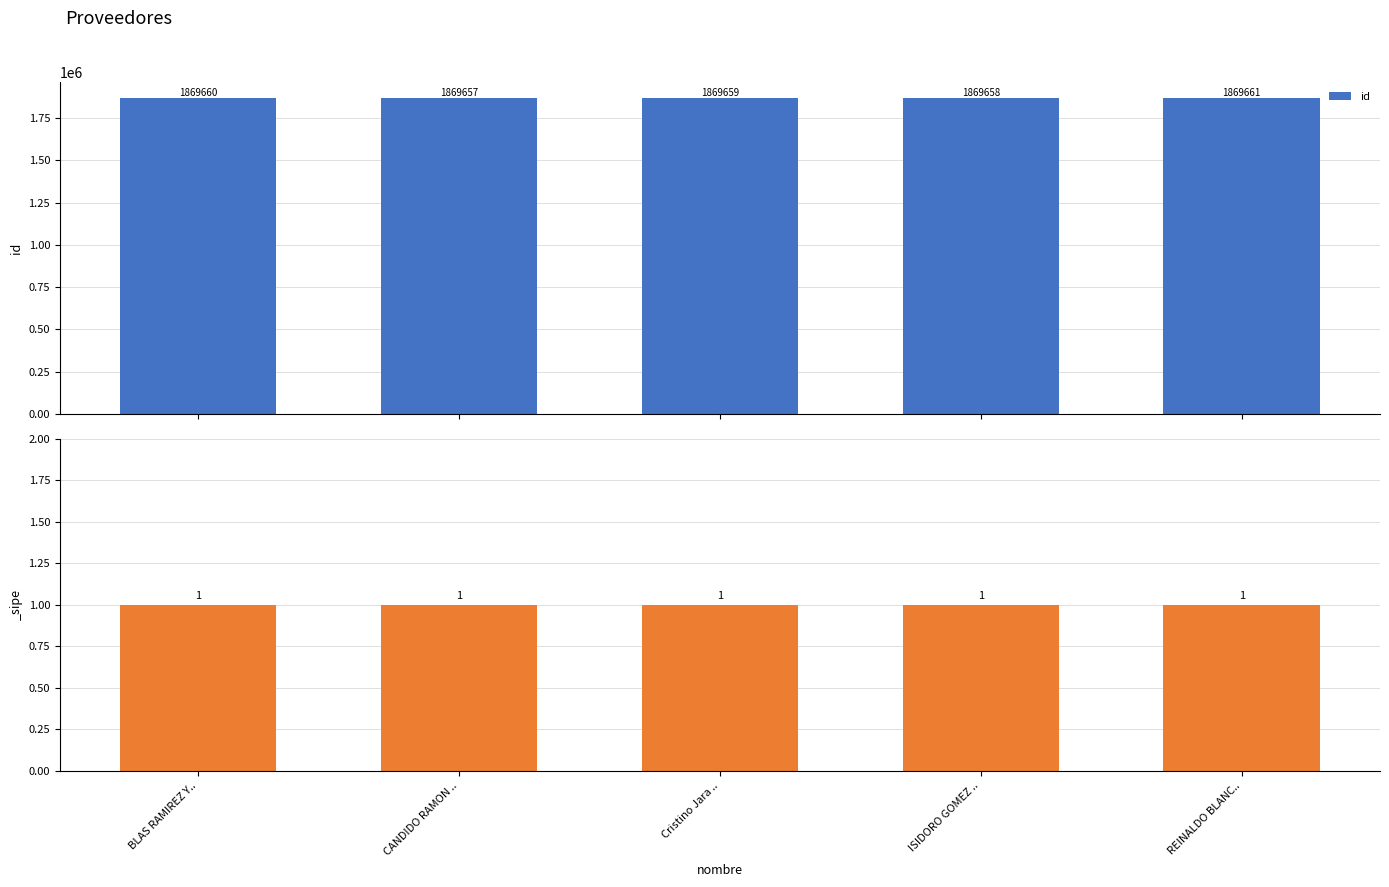

How many id values are between 1869658 and 1869660?

3